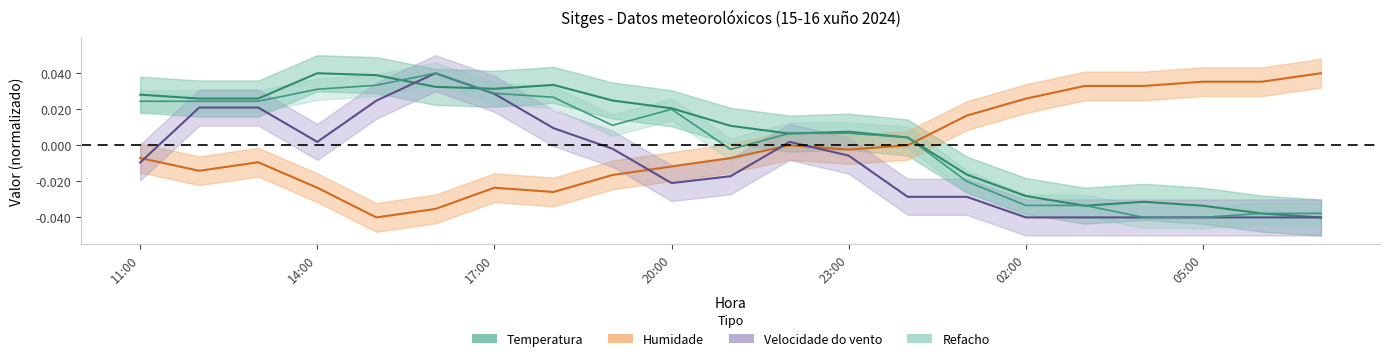

At which category is the sum across all series the highest?

16:00